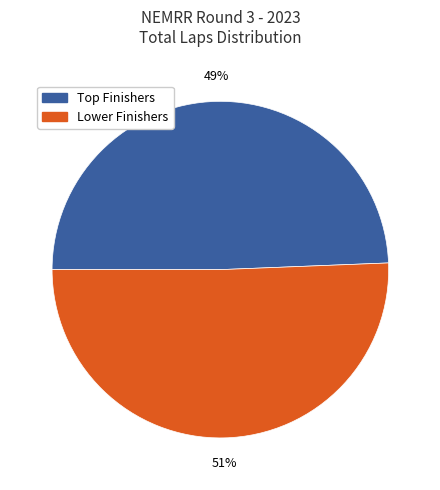

Count the number of slices in the pie.

2